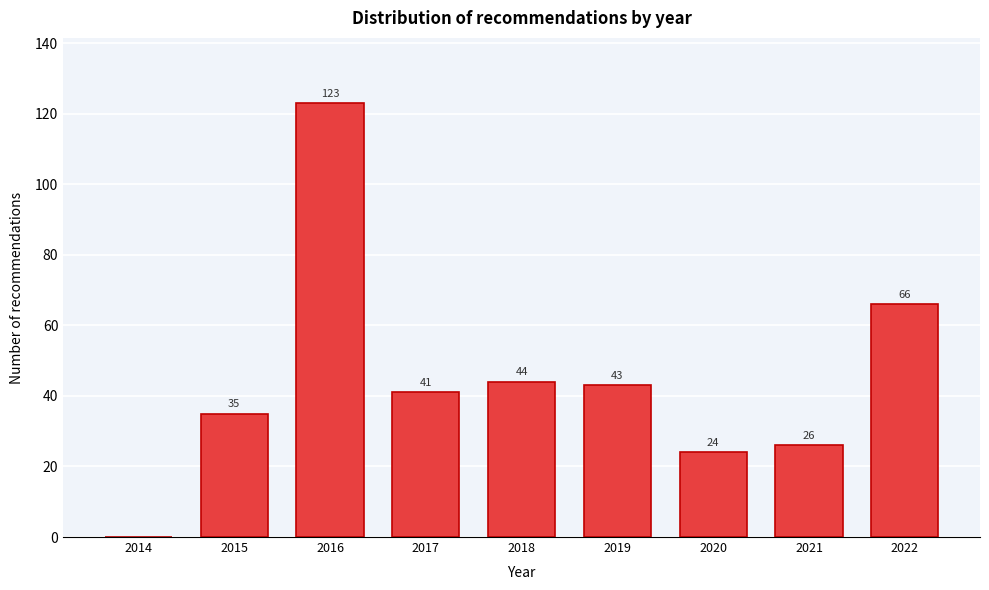

Reading right to left, what are all the values shown in this chart?

2022=66	2021=26	2020=24	2019=43	2018=44	2017=41	2016=123	2015=35	2014=0